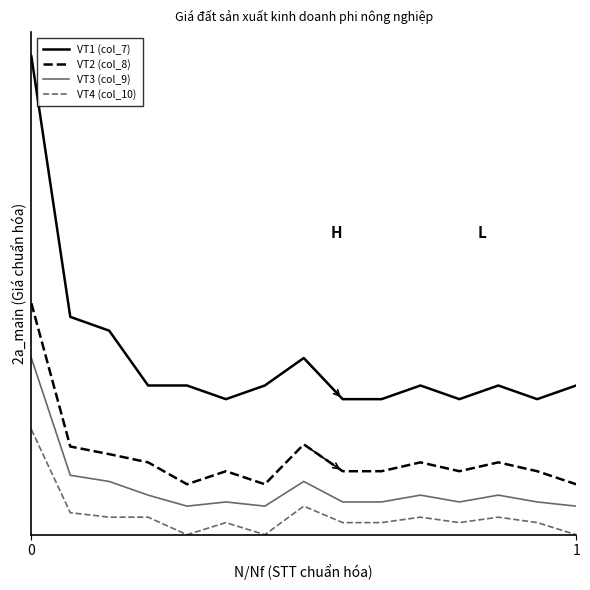

Count the VT4 (col_10) values in the range 0 to 1.

15